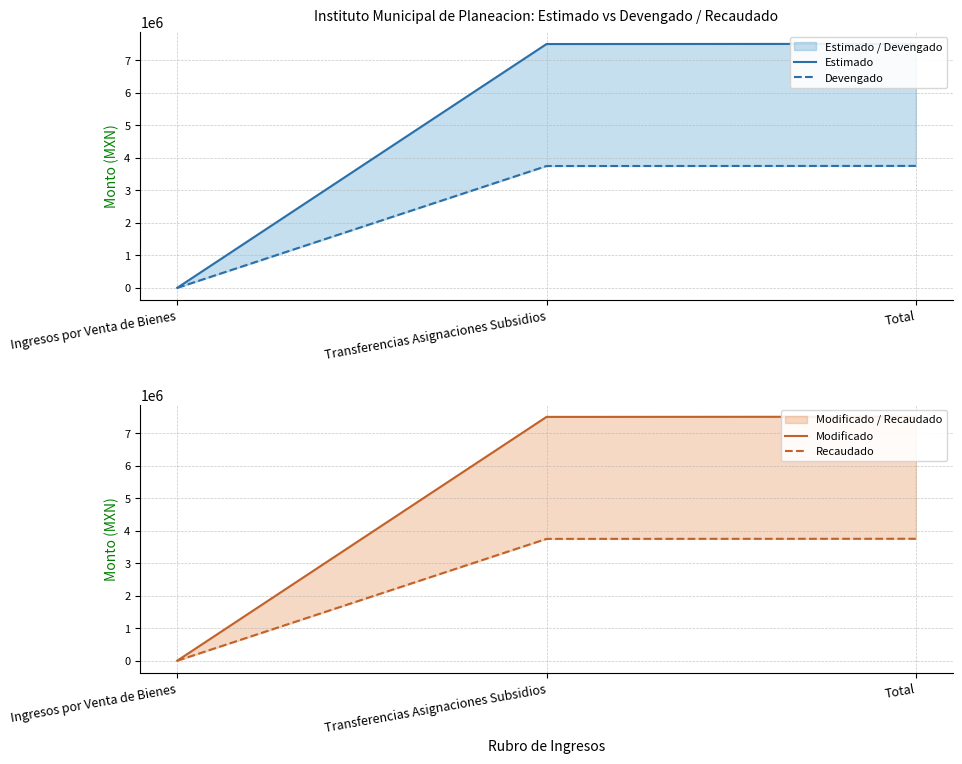

How many values in the Estimado series are below 7498400?

1